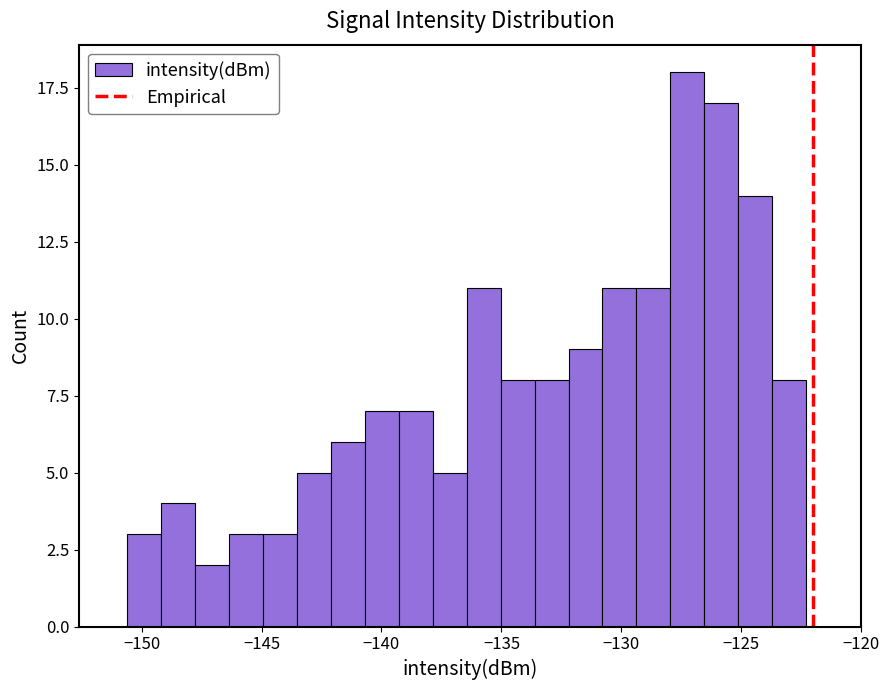

Around what value on the x-axis is the tallest bar? Give the approximate position of its centre, as read against the axis.

-127.5